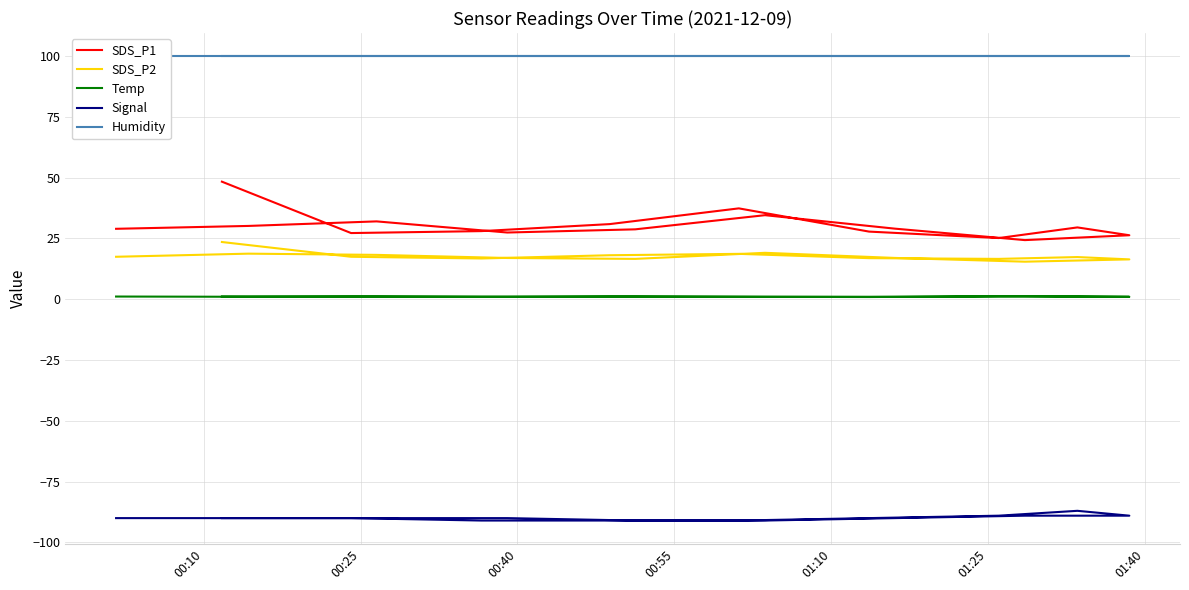

Which series has the widest spread of values?

SDS_P1